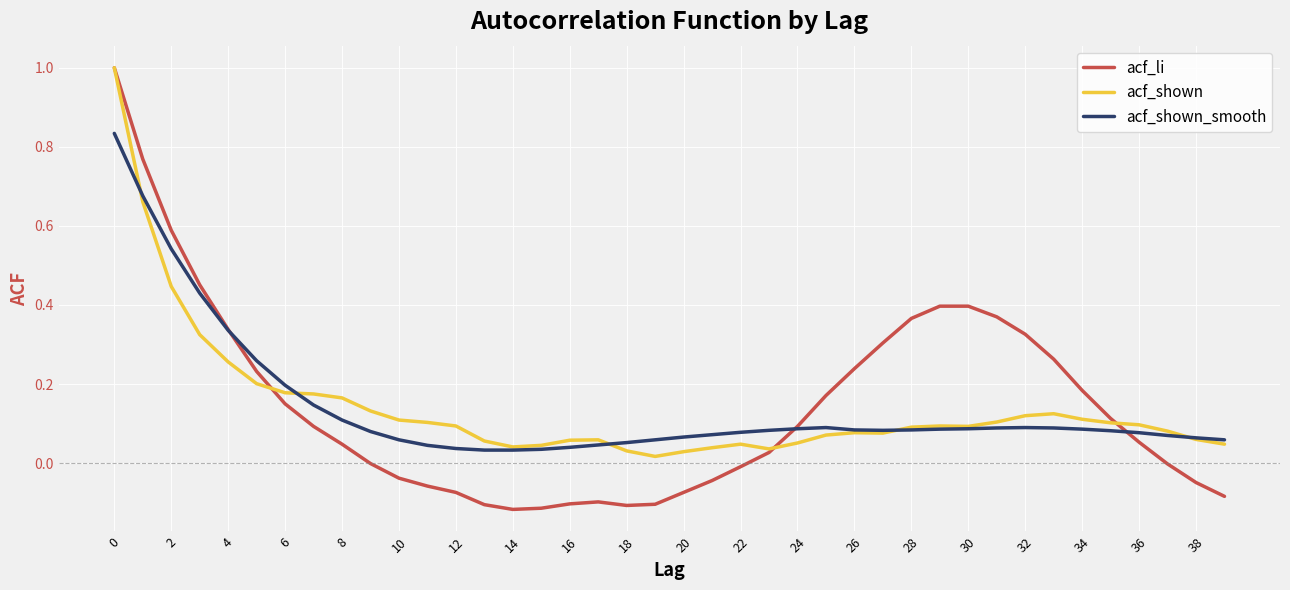

Which series has the largest range (max minus min)?

acf_li